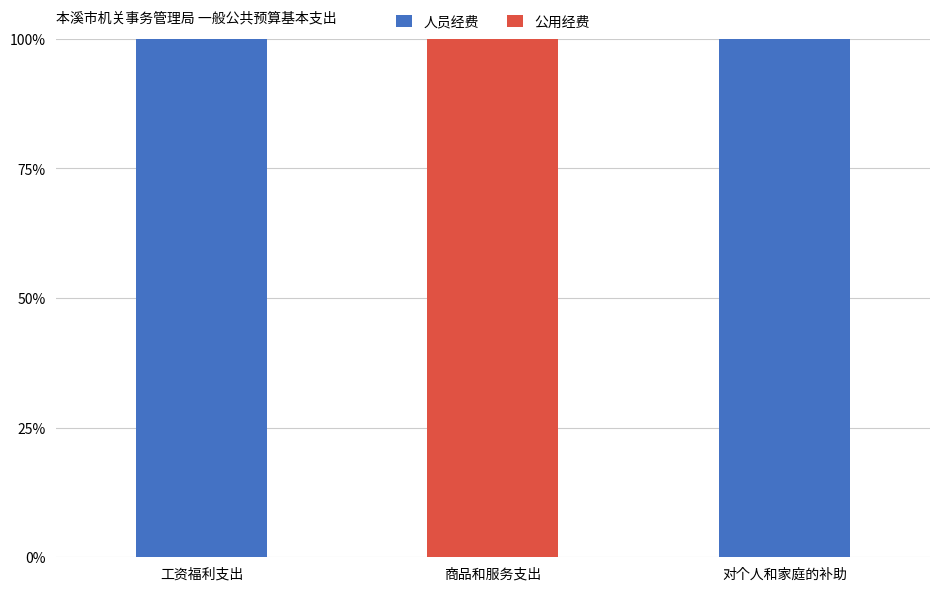

What is the highest value of the 人员经费 series?

100